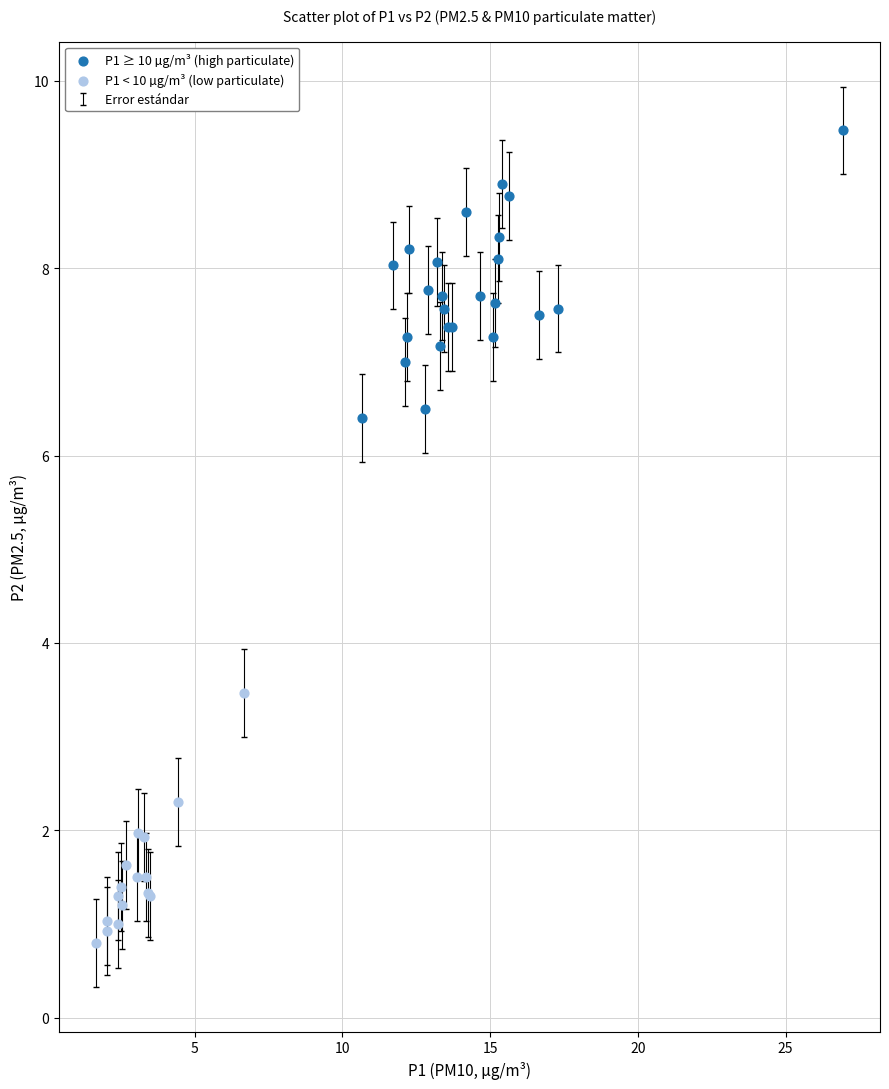

Which series contains the highest Y value?

P1 ≥ 10 µg/m³ (high particulate)